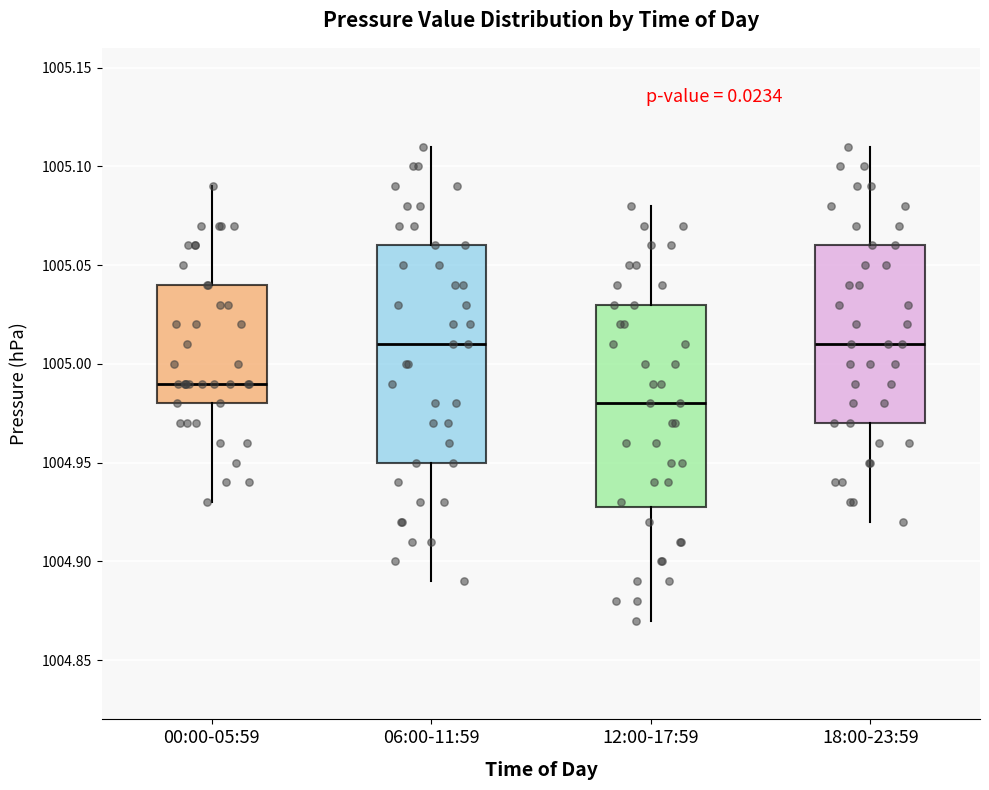

Where is the upper edge of the box for 00:00-05:59 on the y-axis? The values are not printed on the chart, so give them approximately, as read against the axis.

1005.04